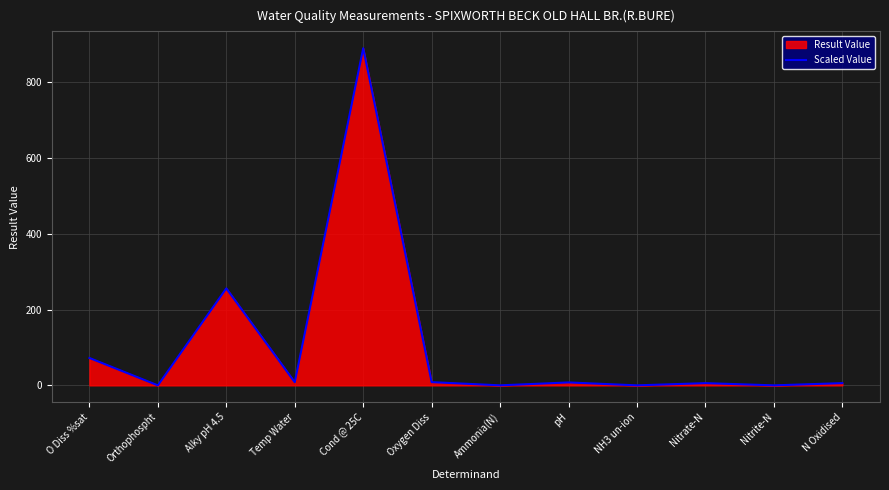

Is the value of Scaled Value at Oxygen Diss greater than the value of Result Value at Alky pH 4.5?

No